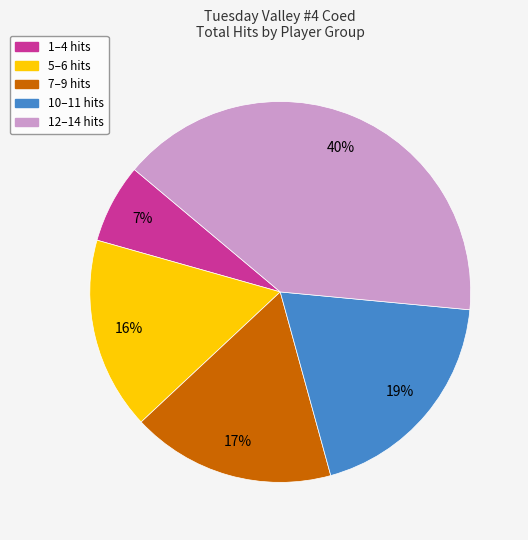

Is there any slice that represents more than half of the pie?

No